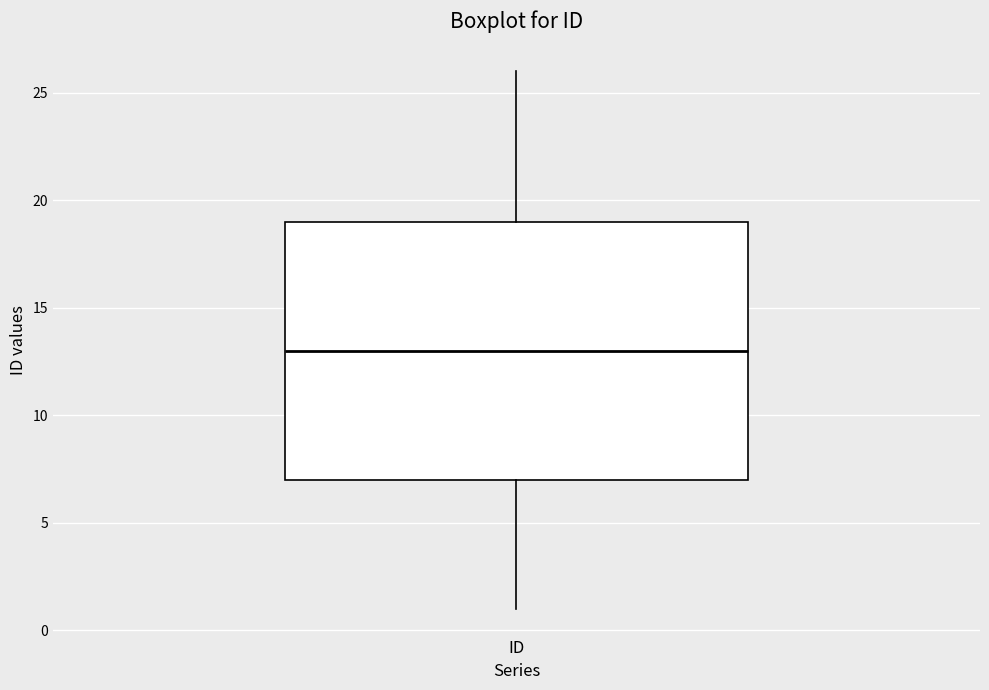

Where does the median line of the box for ID sit on the y-axis? The values are not printed on the chart, so give them approximately, as read against the axis.

13